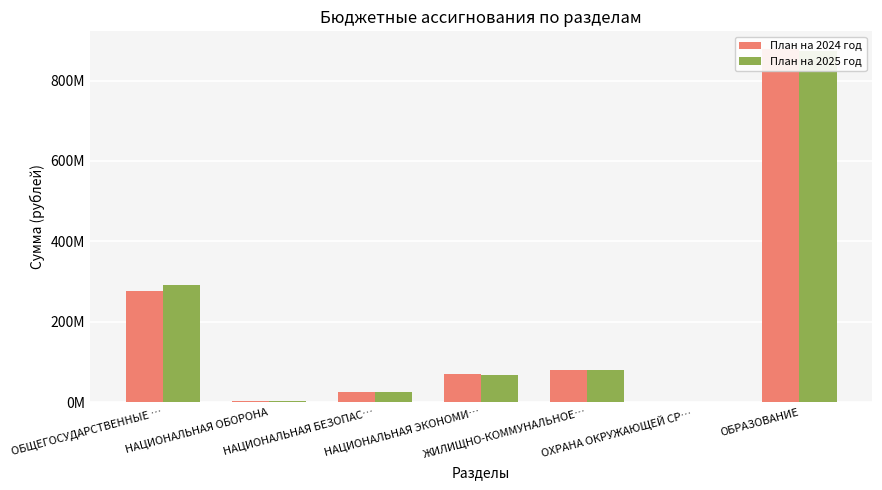

What are all the series names shown in the legend?

План на 2024 год, План на 2025 год